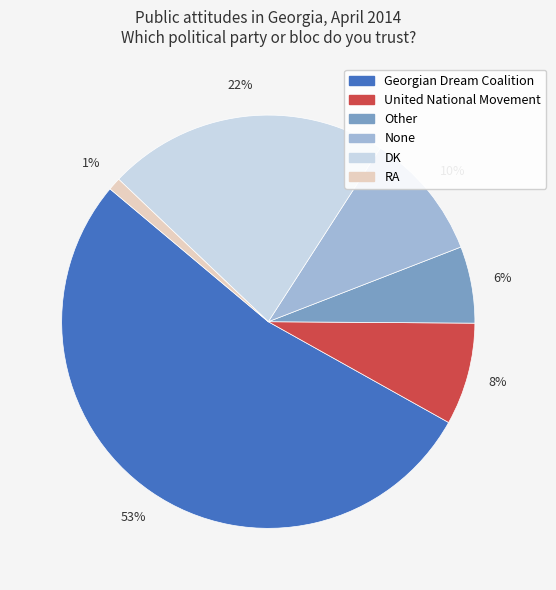

To the nearest percent, what portion does None represent?

10%